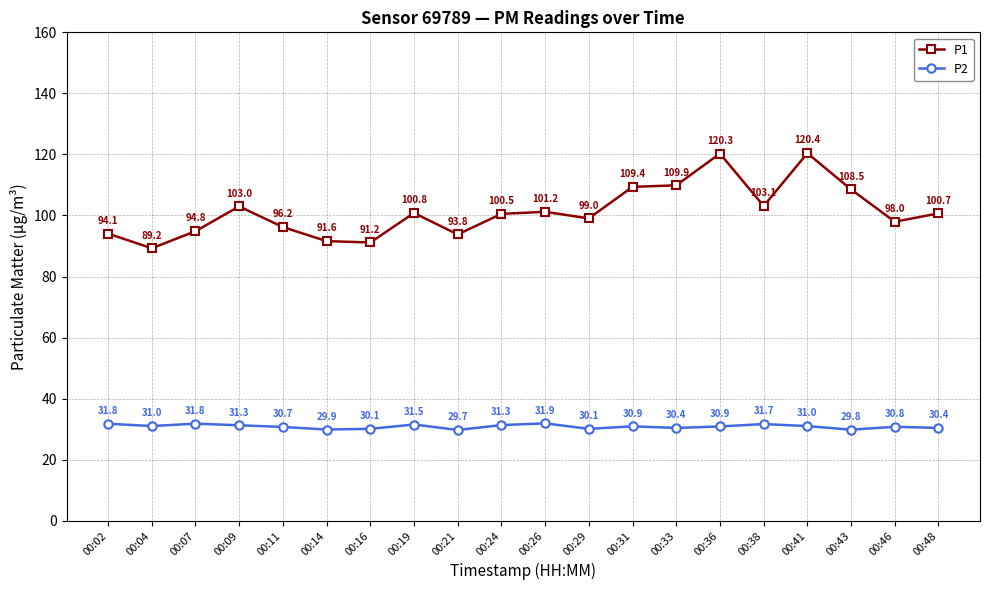

True or false: P2 and P1 cross at least once.

False